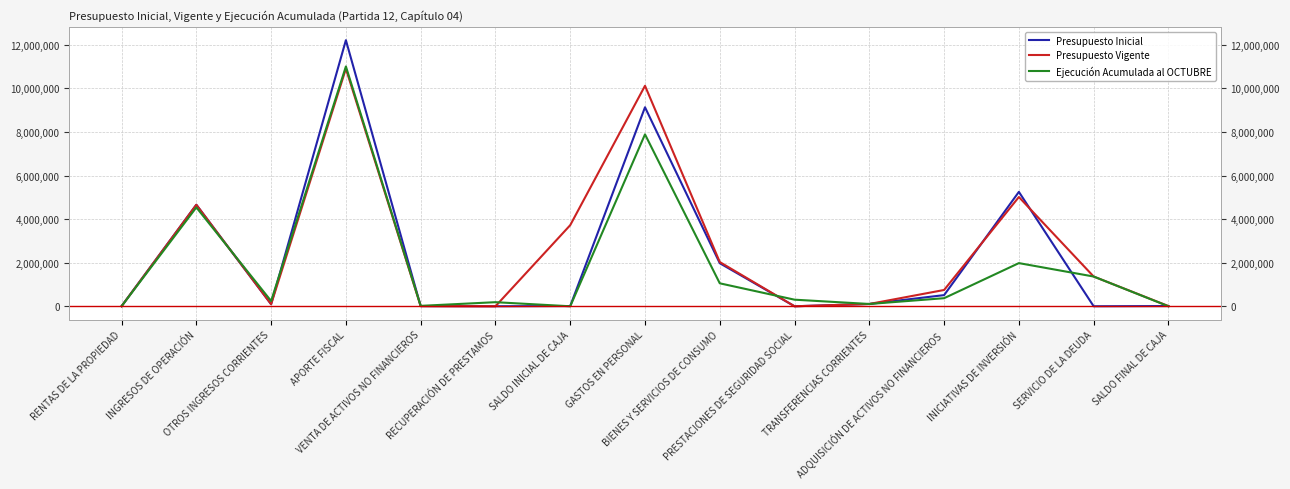

What is the label of the 14th point from the right?

INGRESOS DE OPERACIÓN